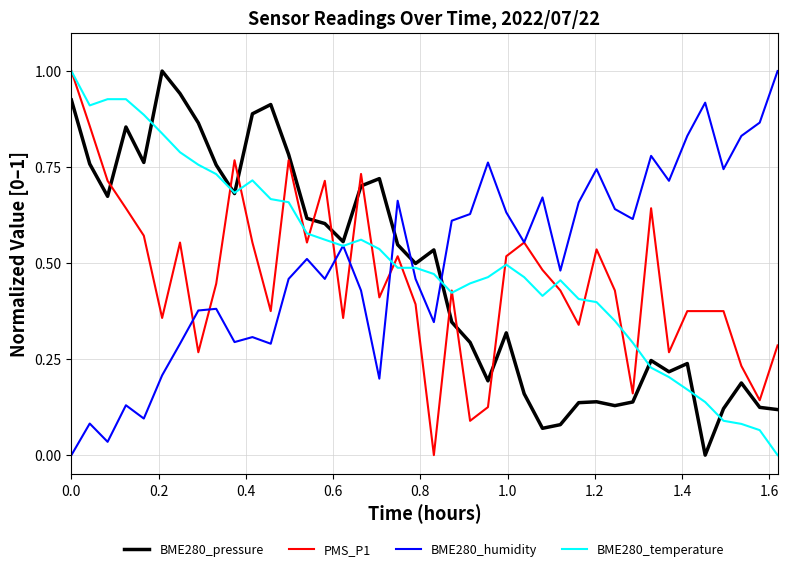

Which series ends up on top after the final intersection of PMS_P1 and BME280_pressure?

PMS_P1